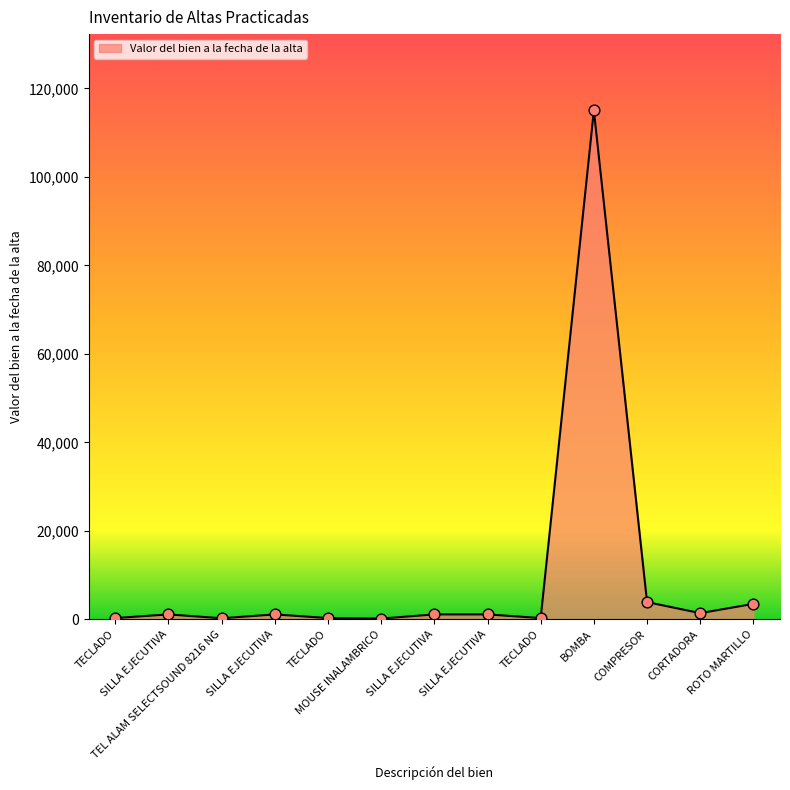

Approximately how many times larger is the value at SILLA EJECUTIVA compared to COMPRESOR?

0.3